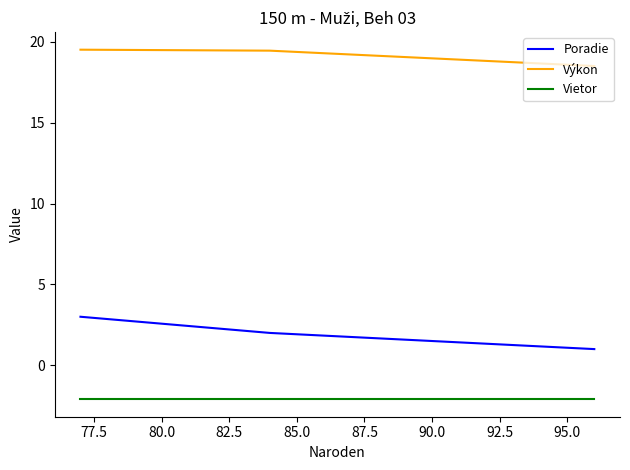

Which series has the widest spread of values?

Poradie